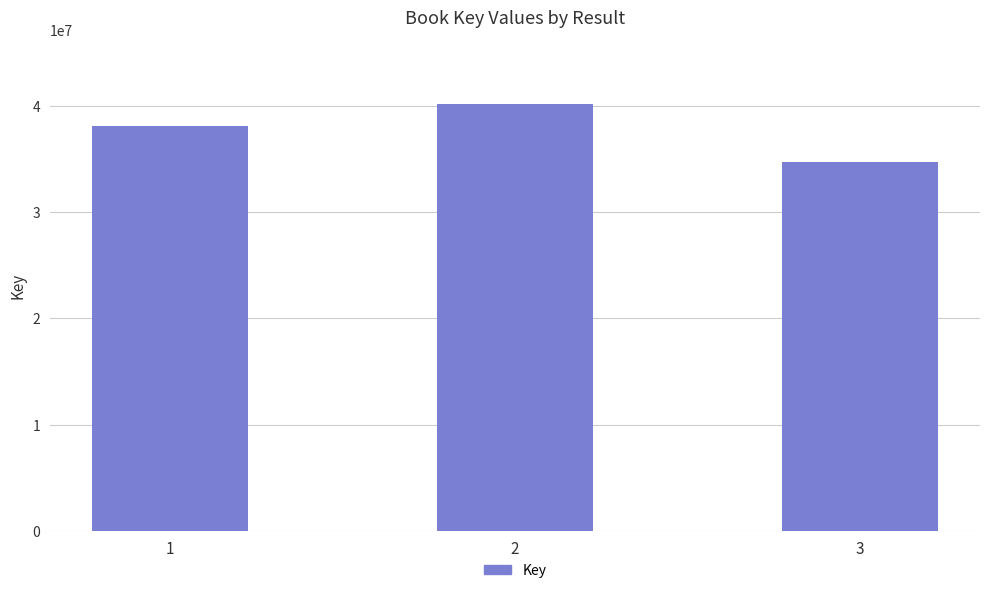

What is the value of the 2nd bar from the left?

40128553